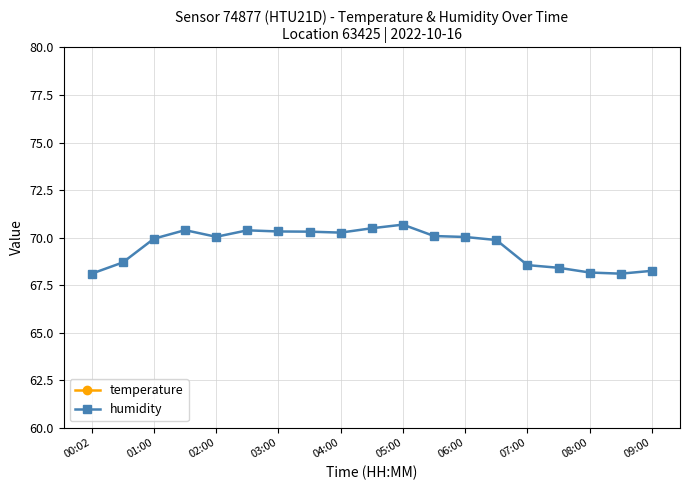

The humidity series shows 70.7 at 05:00. True or false?

True